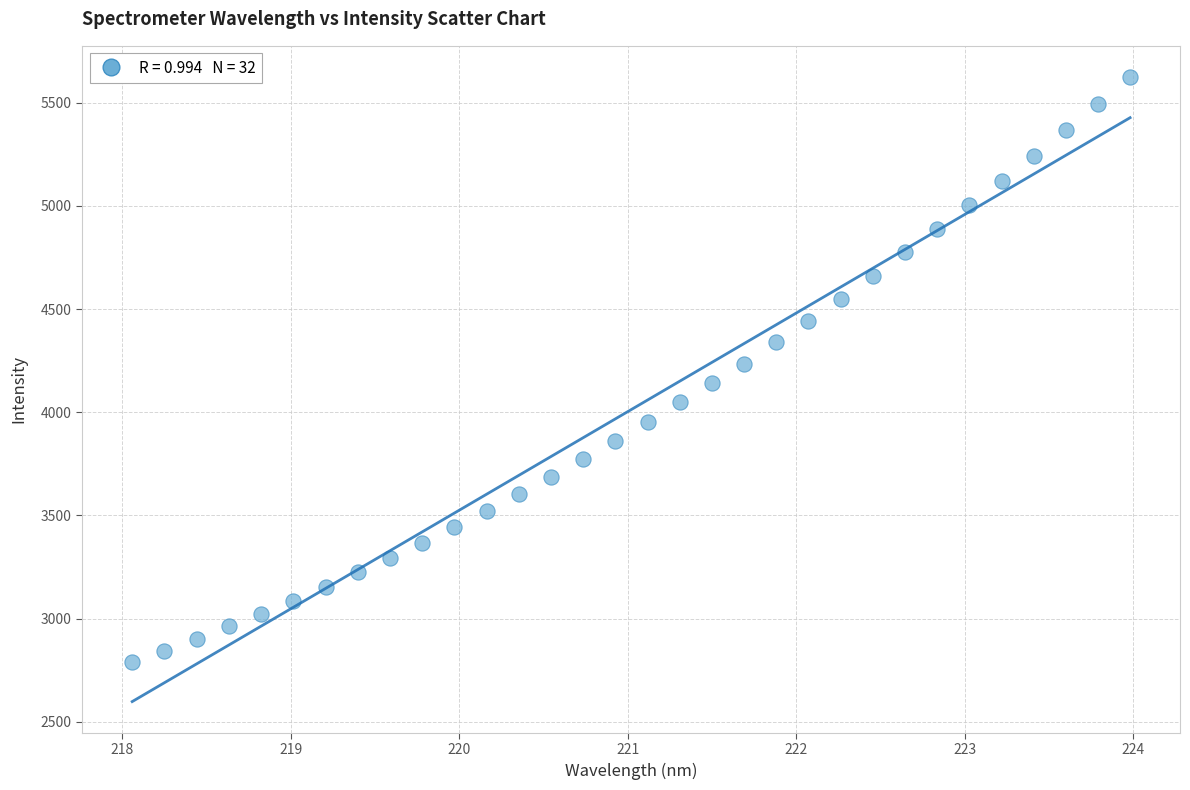

What is the range of Y values (max minus min)?

2836.6